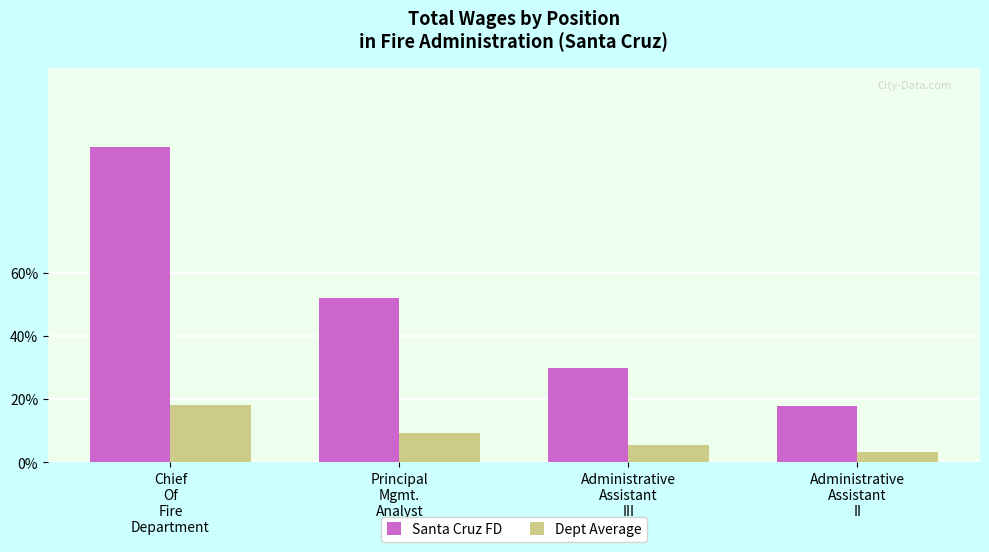

What is the difference between the highest and lowest values at Administrative
Assistant
II?

34315.4